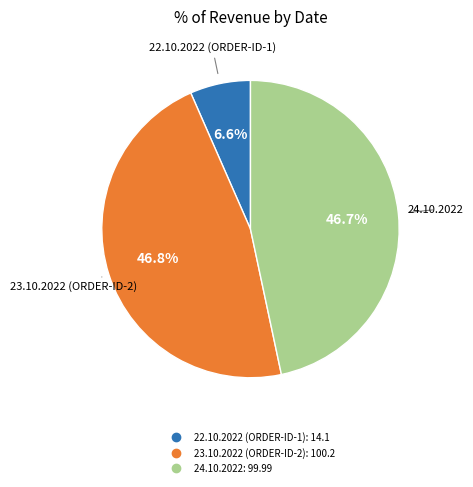

What percentage is NOT represented by 22.10.2022 (ORDER-ID-1)?

93.4%